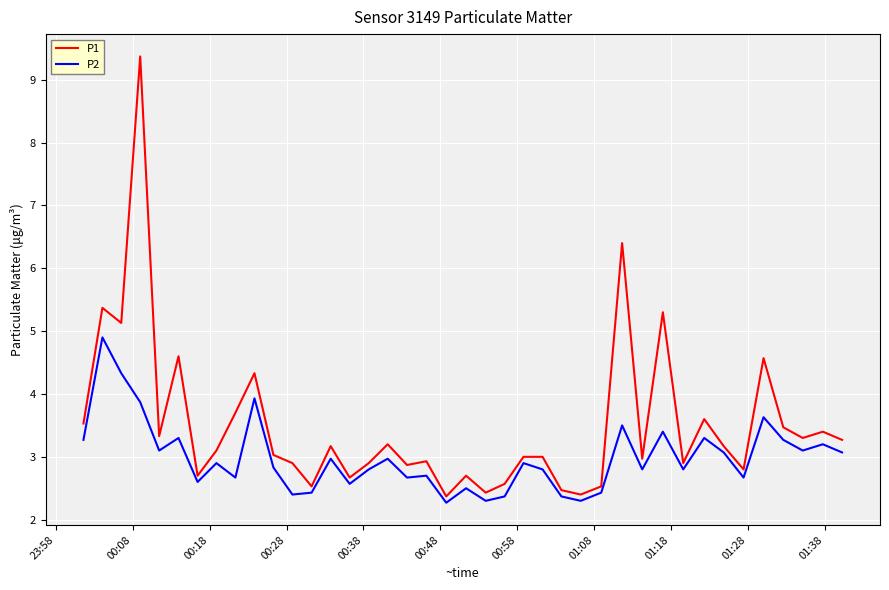

What is the average value of the P2 series?

3.0